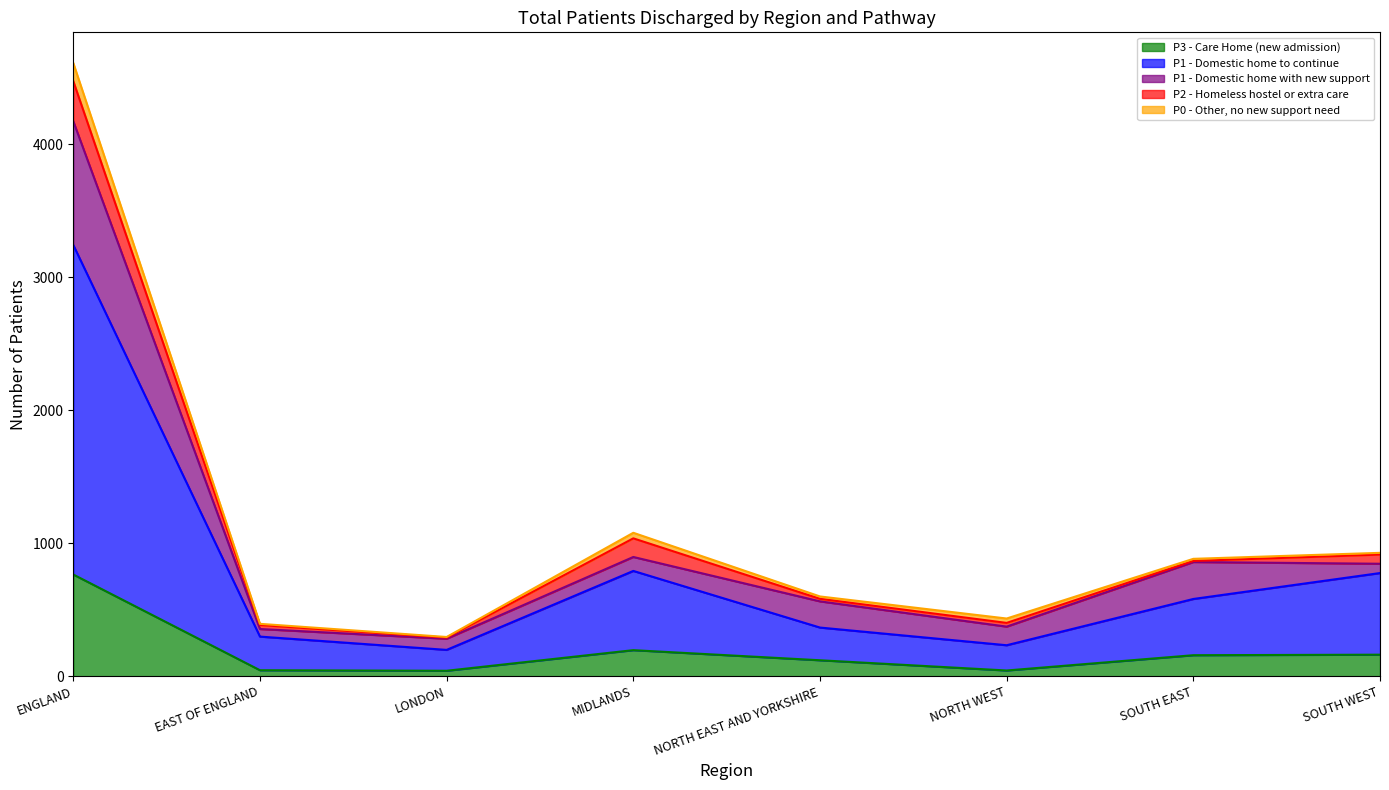

Where do P1 - Domestic home with new support and P2 - Homeless hostel or extra care first cross each other?

LONDON and MIDLANDS